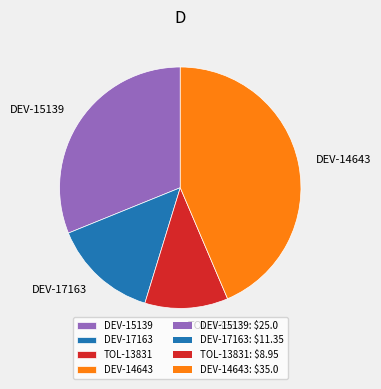

What is the ratio of the value at DEV-14643 to the value at DEV-17163?

3.1